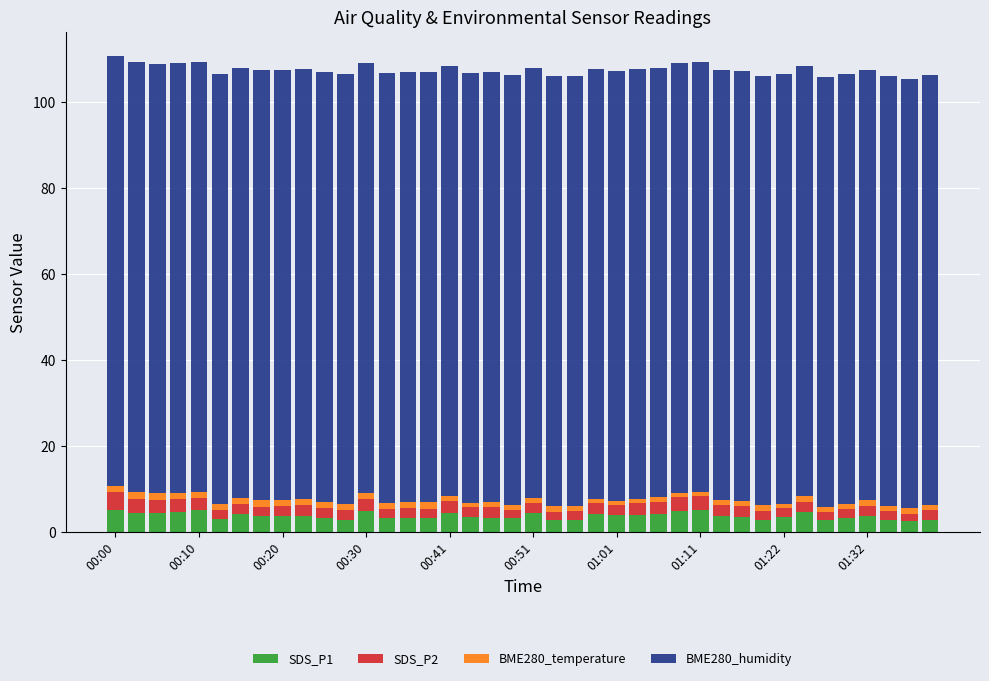

What is the maximum value for SDS_P1?

5.1